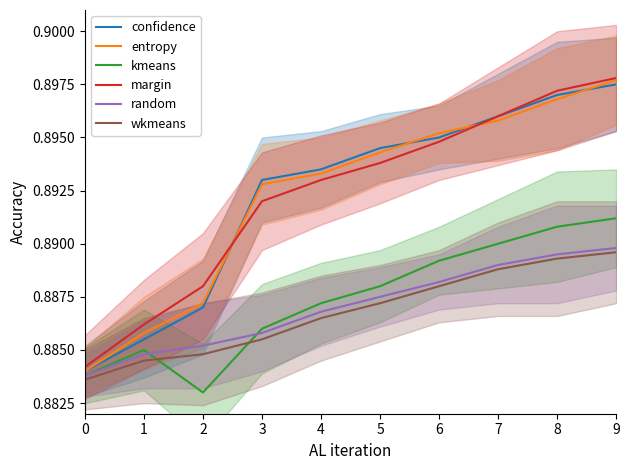

At 9, list the series in order from smallest to largest.

wkmeans, random, kmeans, confidence, entropy, margin